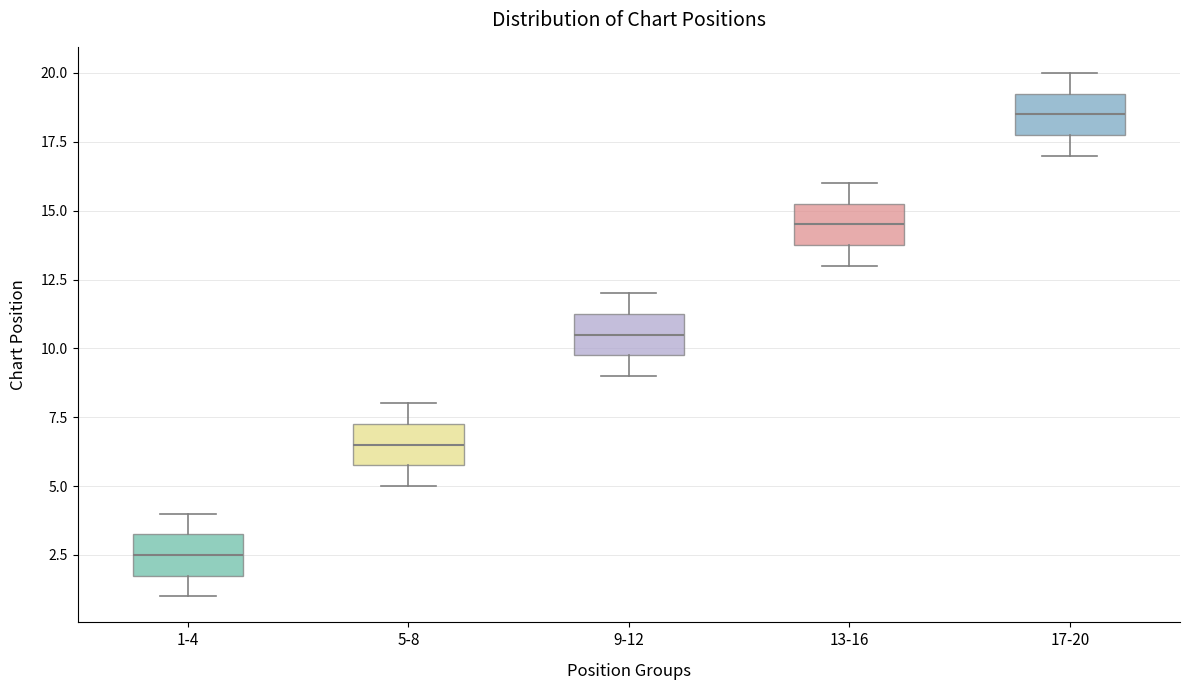

Which box has the highest median line?

17-20